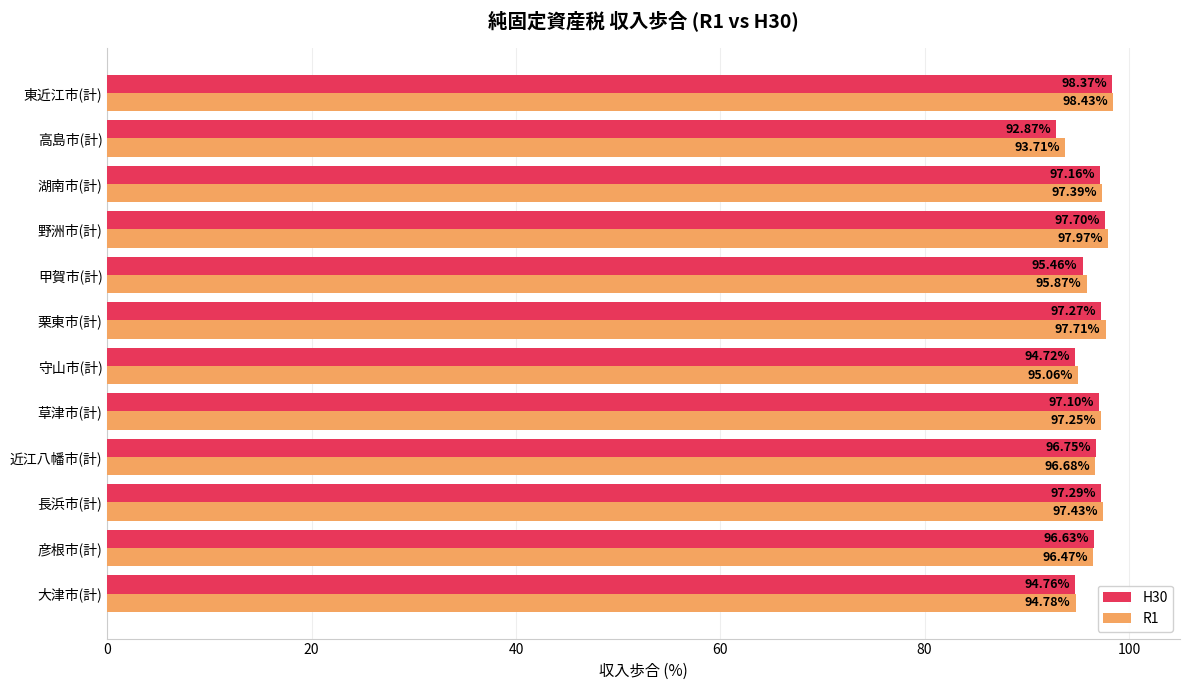

What is the difference between the H30 values at 草津市(計) and 彦根市(計)?

0.5